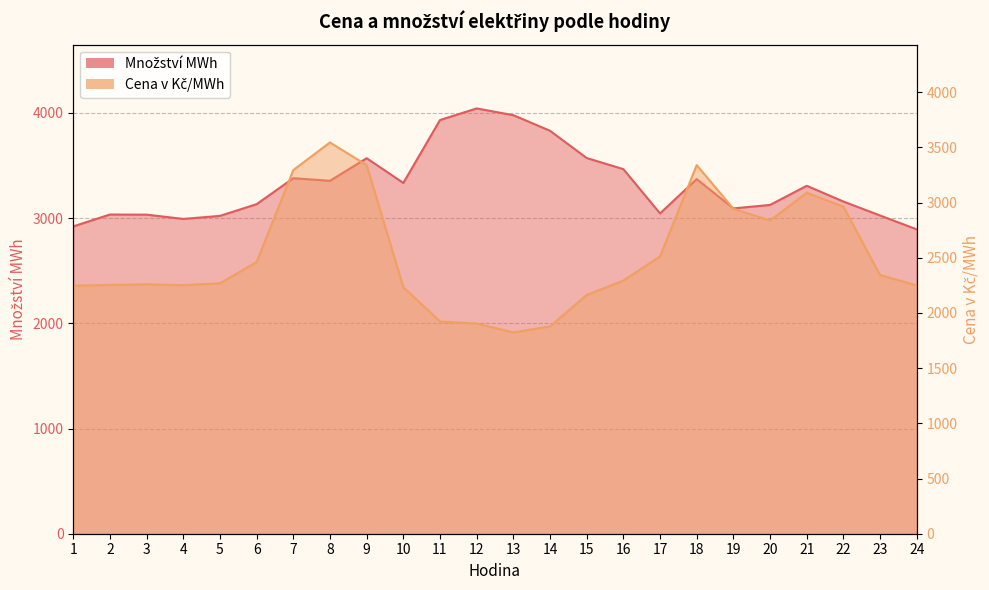

At which category does Cena v Kč/MWh reach its first local peak?

3